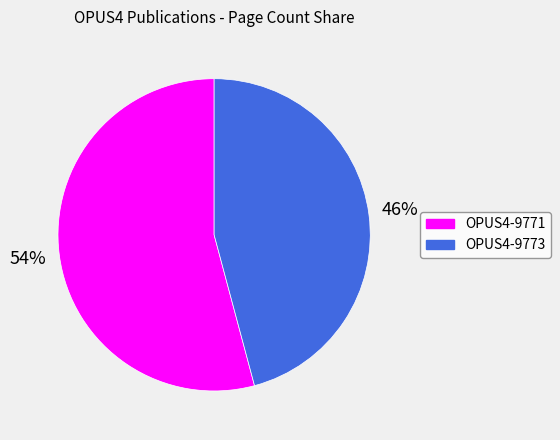

Is there a majority slice in this chart?

Yes